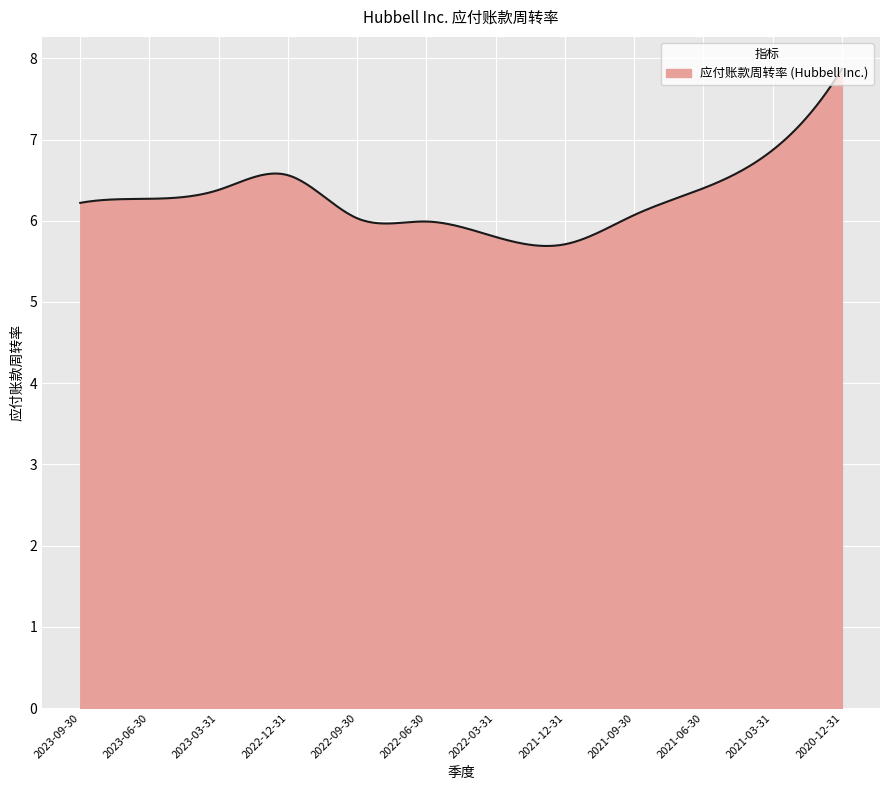

What is the minimum value shown in the chart?

5.7